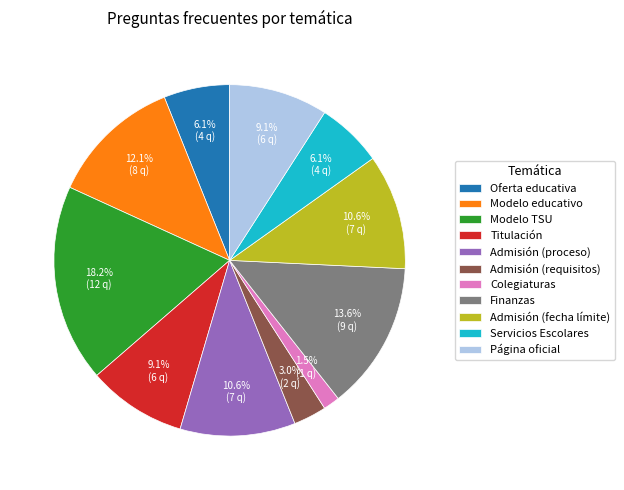

The Modelo educativo slice represents 4% of the pie. True or false?

False